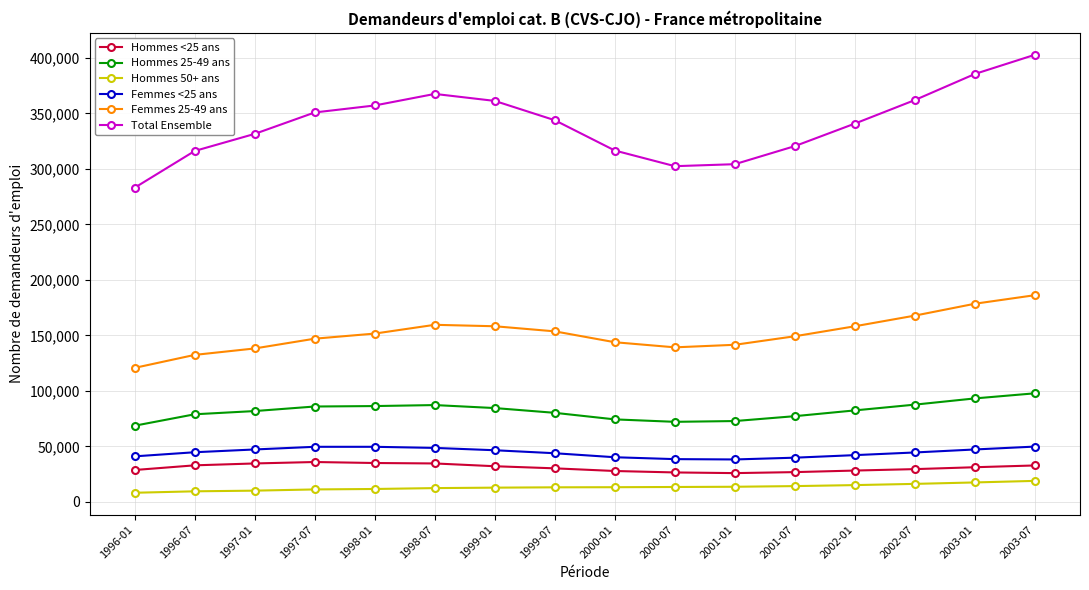

Which series has the widest spread of values?

Total Ensemble